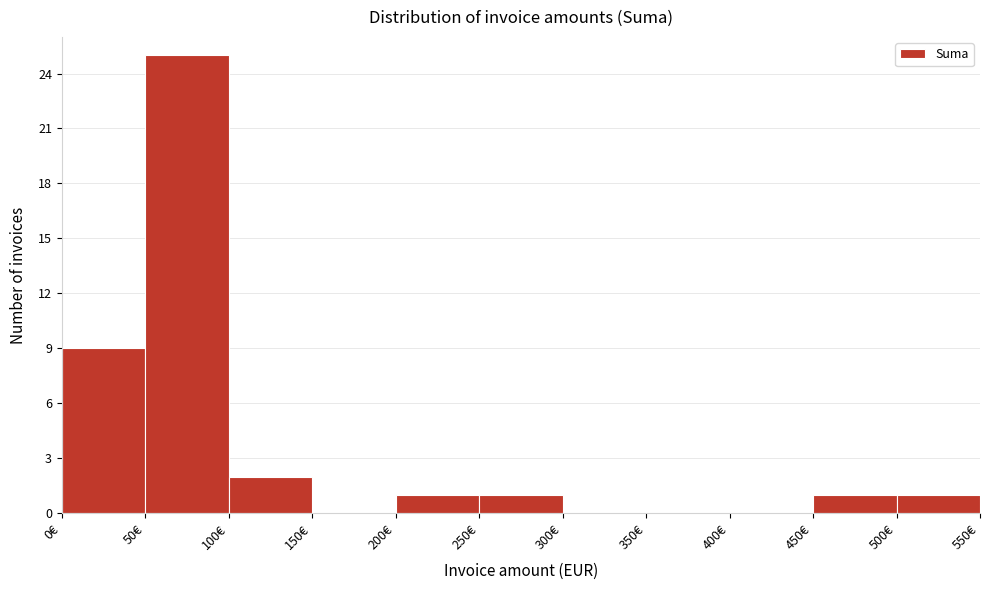

Reading left to right, transcribe this chart: for each bar, give the range it covers on the x-axis and its height. The values are not printed on the chart, so give them approximately, as read against the axis.

0 to 50: 9
50 to 100: 25
100 to 150: 2
150 to 200: 0
200 to 250: 1
250 to 300: 1
300 to 350: 0
350 to 400: 0
400 to 450: 0
450 to 500: 1
500 to 550: 1